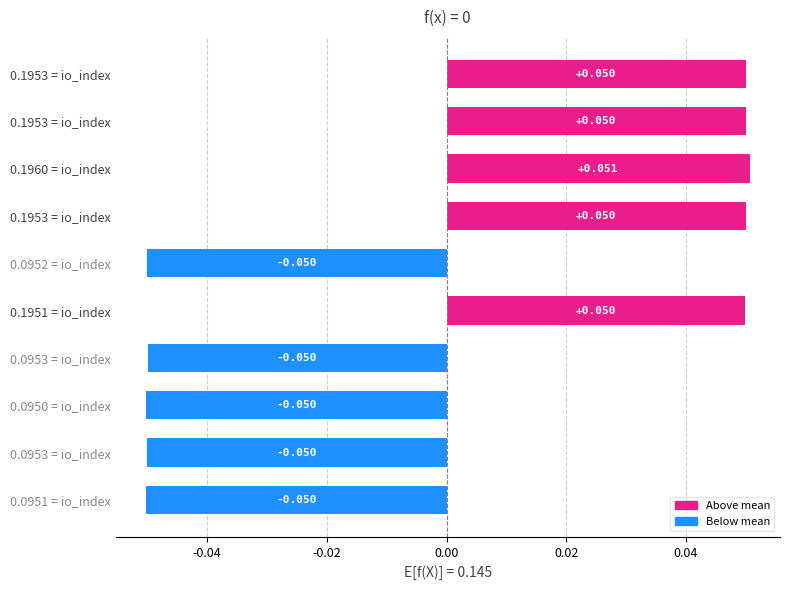

How many values are above zero?

5